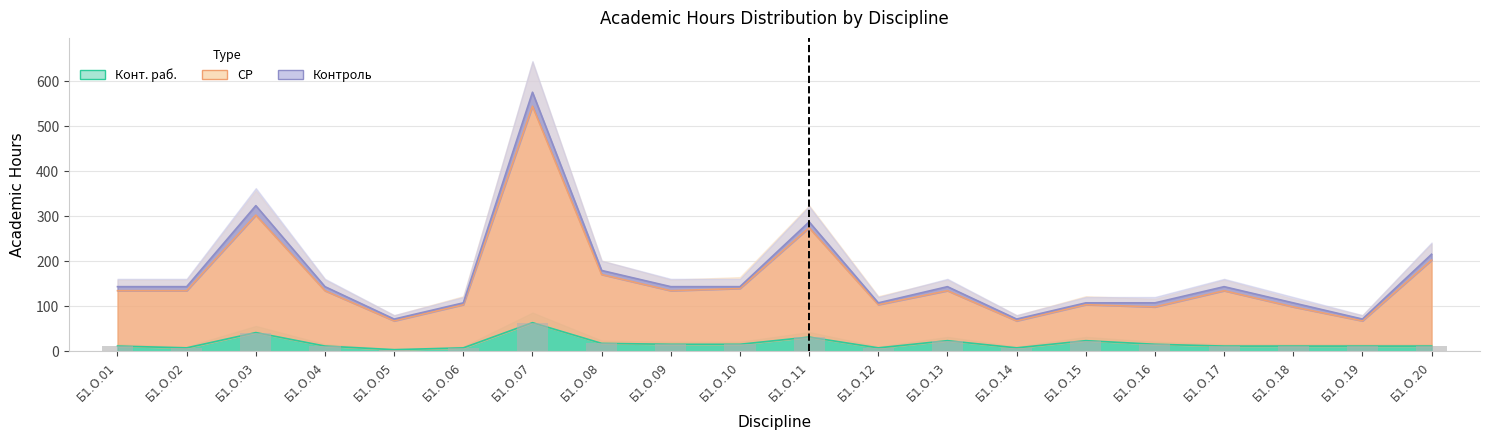

At which label does СР first exceed 135?

Б1.О.03